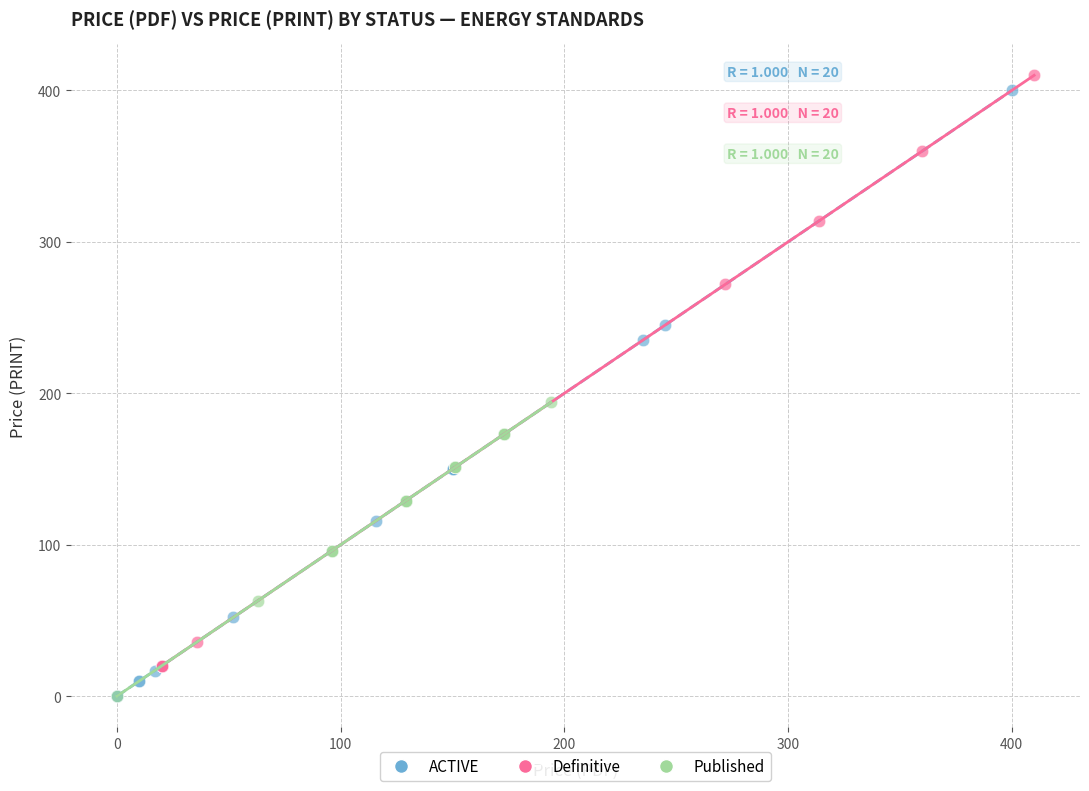

Which series has the widest spread of Y values?

ACTIVE